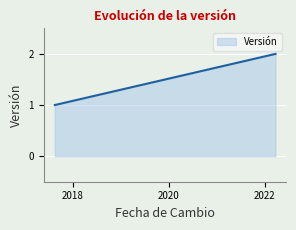

Between 2017-08-17 and 2022-03-25, which is larger?

2022-03-25